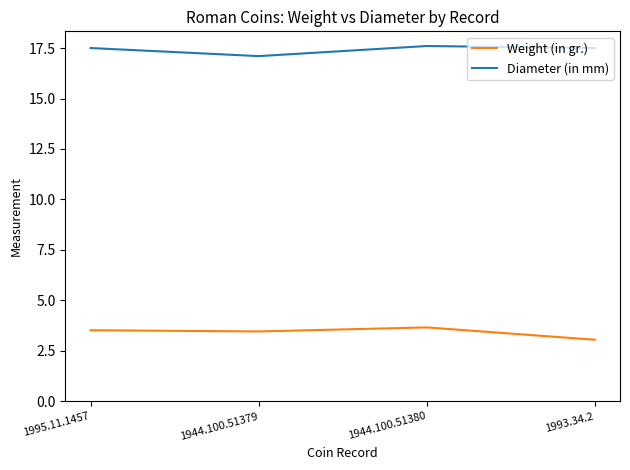

What is the difference between the Weight (in gr.) values at 1993.34.2 and 1944.100.51379?

0.4